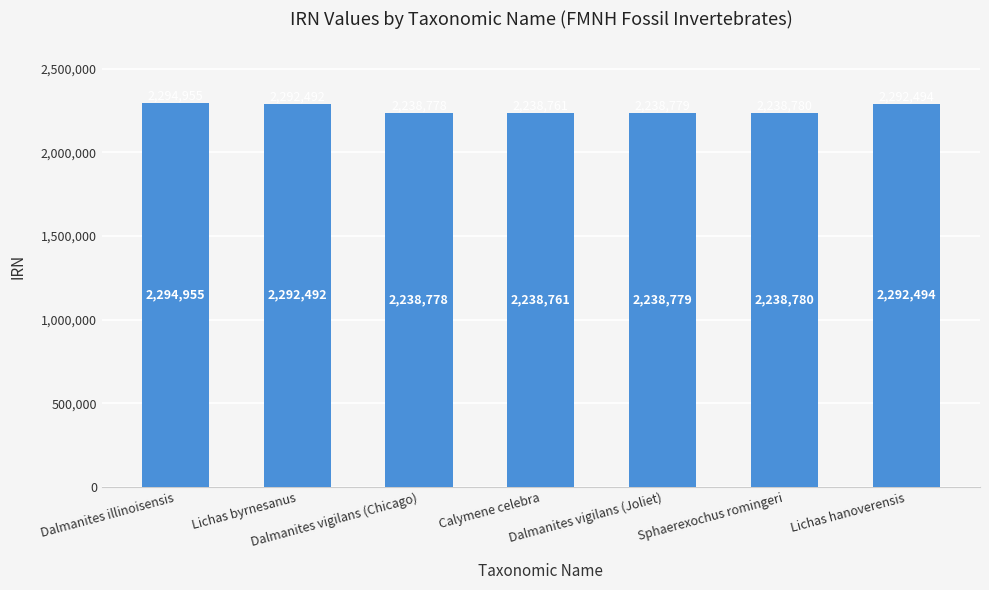

What is the label of the 2nd bar from the left?

Lichas byrnesanus